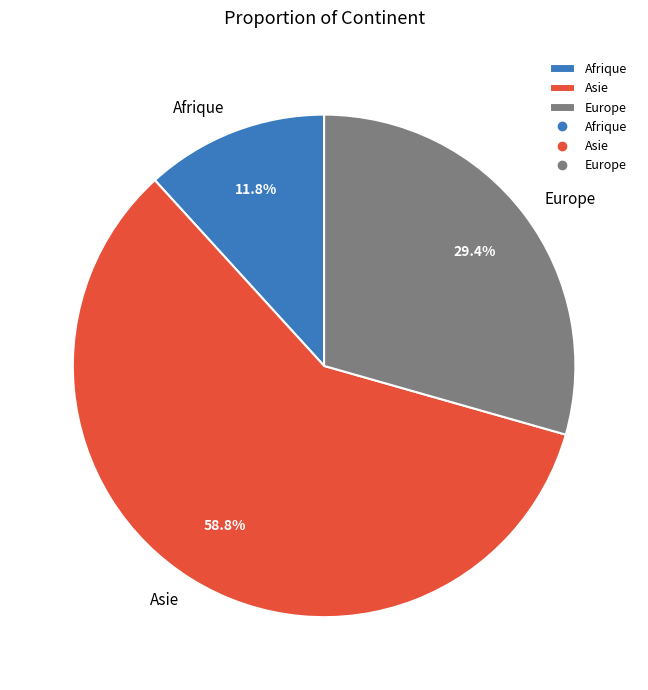

To the nearest percent, what is the difference between the largest and smallest slice percentages?

47%